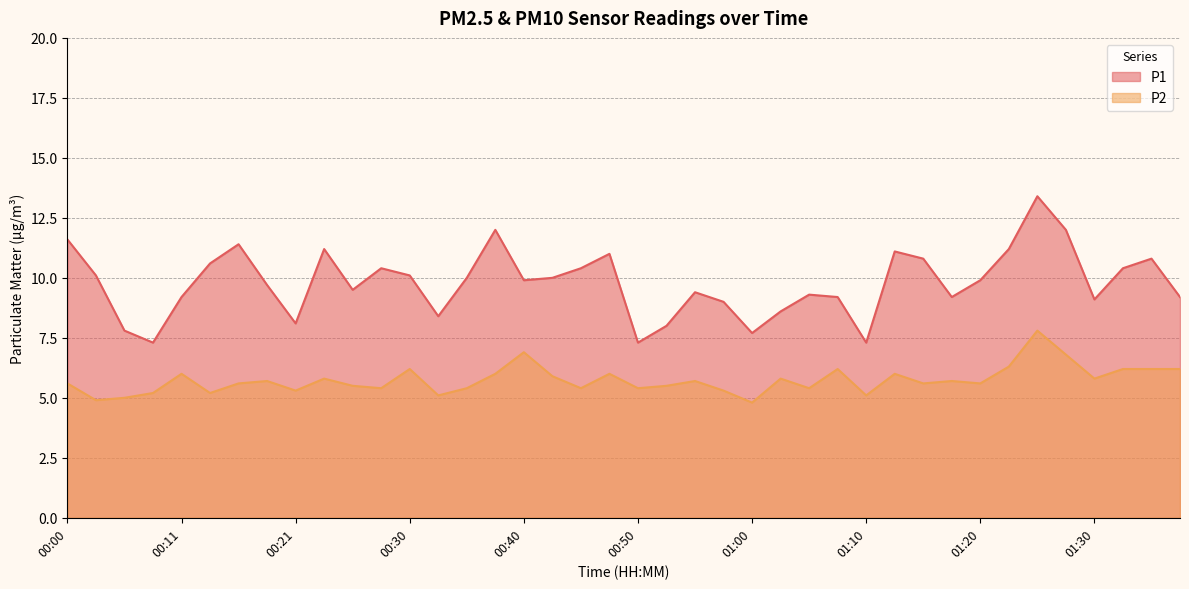

How many values in the P1 series exceed 9?

30